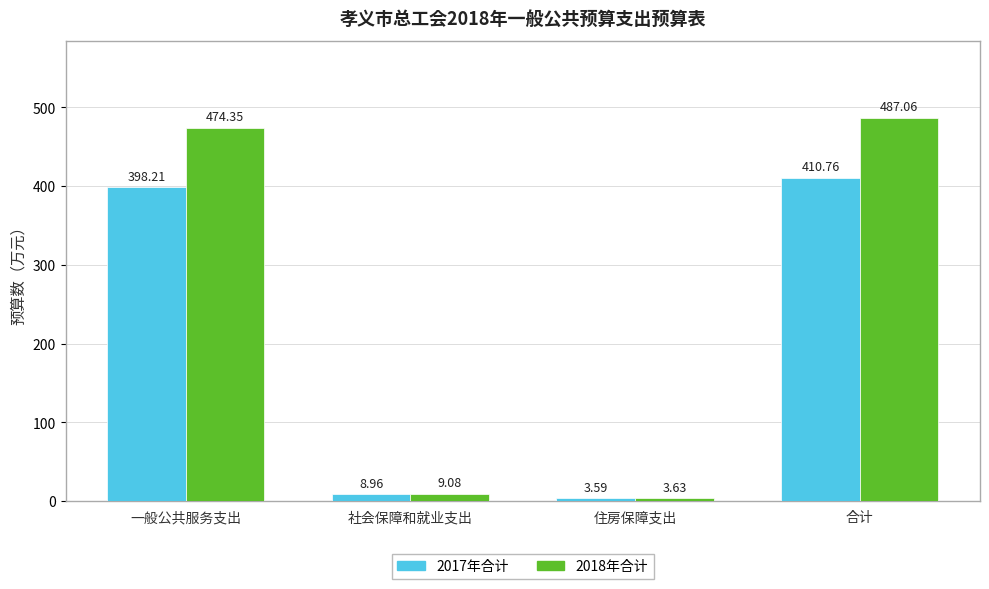

List the series in order of their peak value, lowest first.

2017年合计, 2018年合计